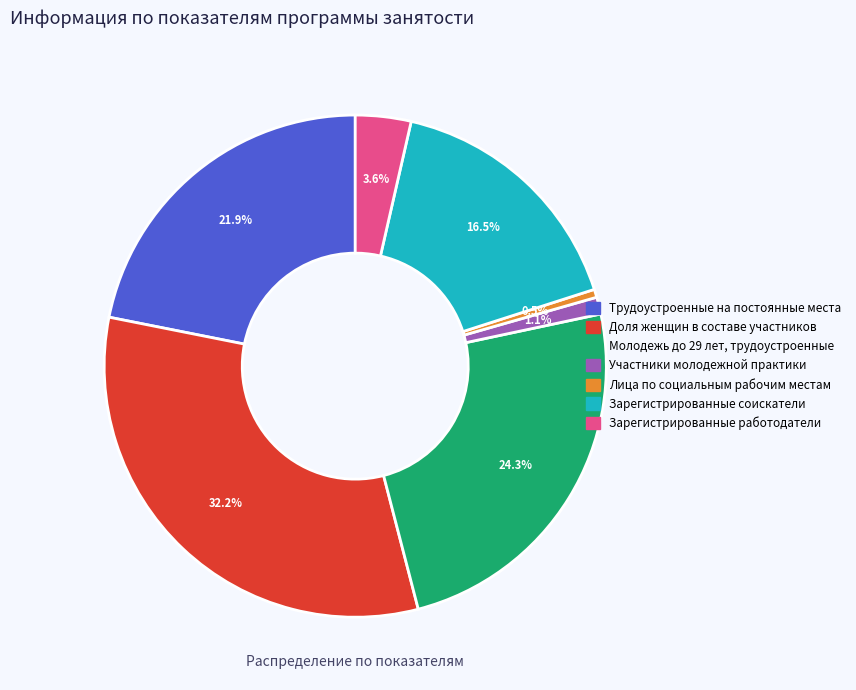

Rank the categories by value from lowest to highest.

Лица по социальным рабочим местам, Участники молодежной практики, Зарегистрированные работодатели, Зарегистрированные соискатели, Трудоустроенные на постоянные места, Молодежь до 29 лет, трудоустроенные, Доля женщин в составе участников